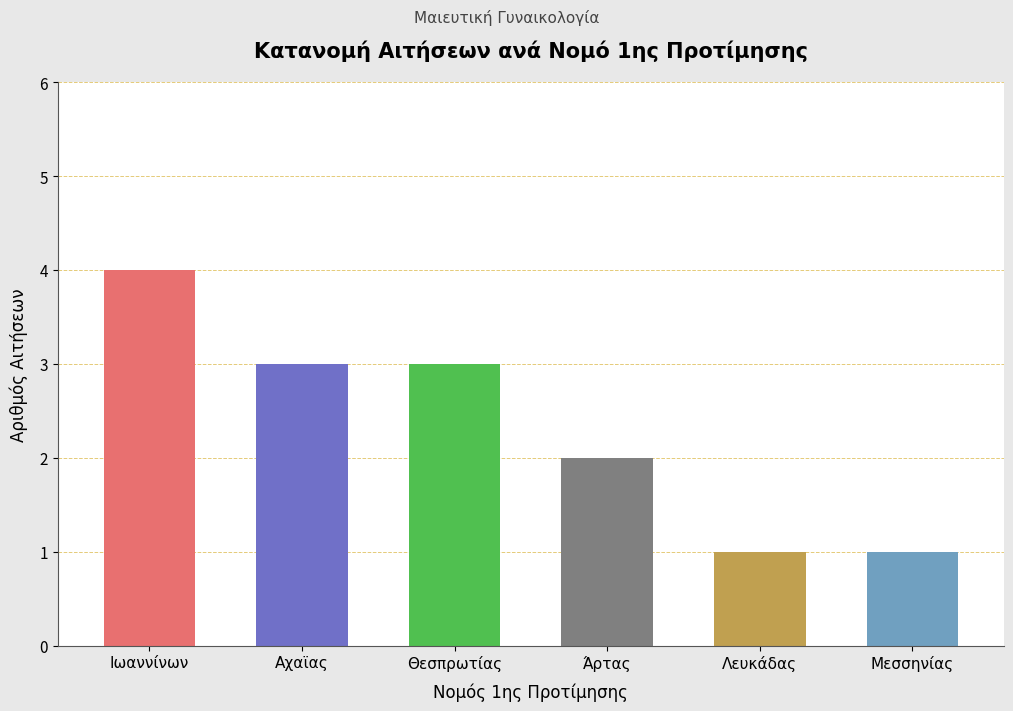

What is the average value?

2